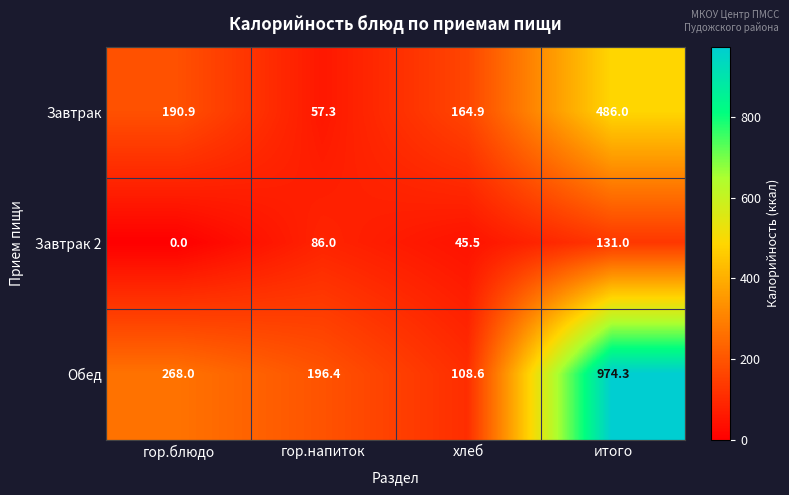

What is the total value across all series at гор.напиток?

339.7